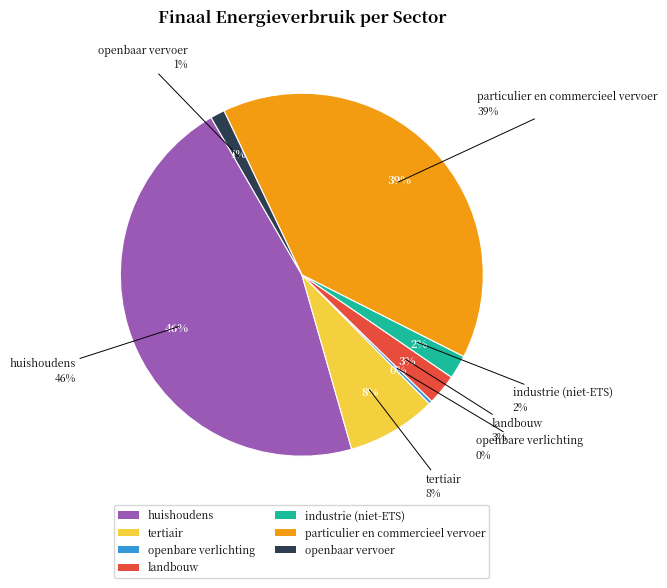

Does particulier en commercieel vervoer represent more than half of the total?

No